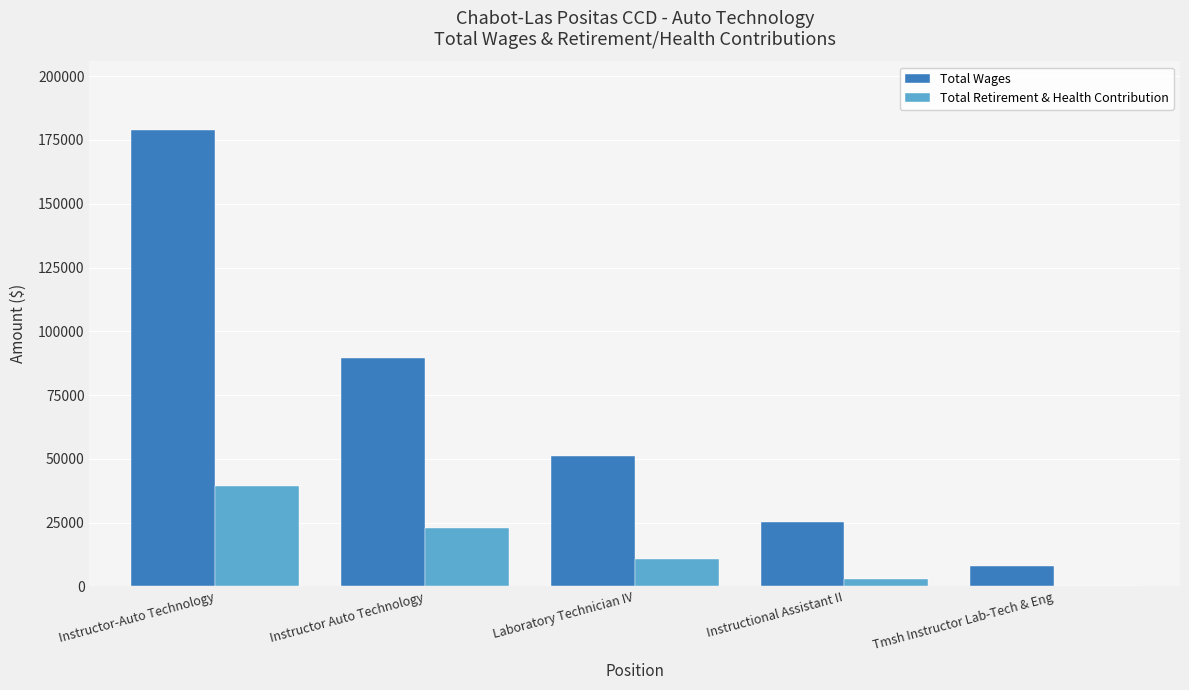

What value does the Total Wages series have at Instructor Auto Technology, to the nearest 100?

89600